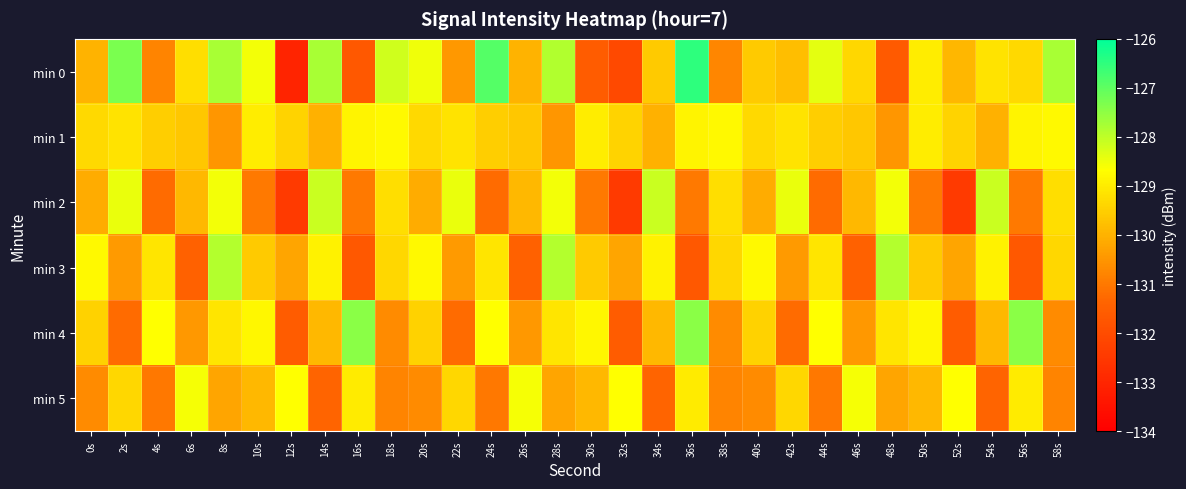

Rank the series at 52s from lowest to highest value.

min 2, min 4, min 3, min 0, min 1, min 5